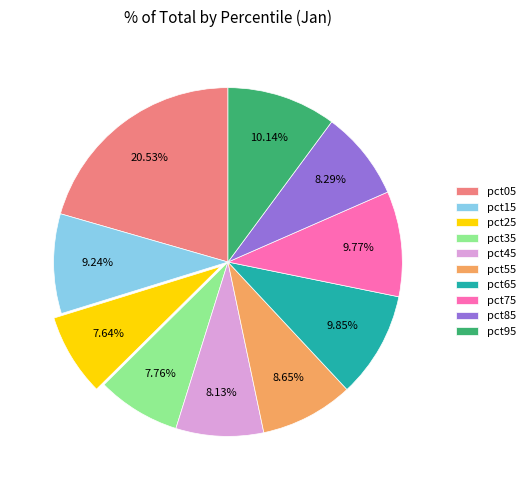

Is pct95 the majority of the pie?

No